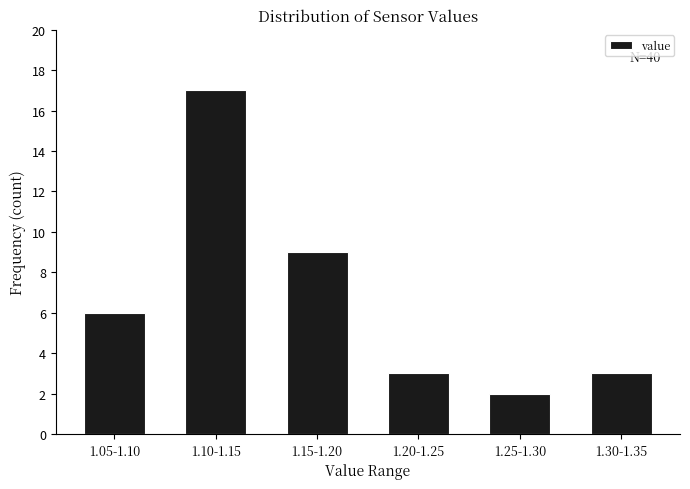

Reading left to right, transcribe all the data shown in this chart.

1.05-1.10=6	1.10-1.15=17	1.15-1.20=9	1.20-1.25=3	1.25-1.30=2	1.30-1.35=3